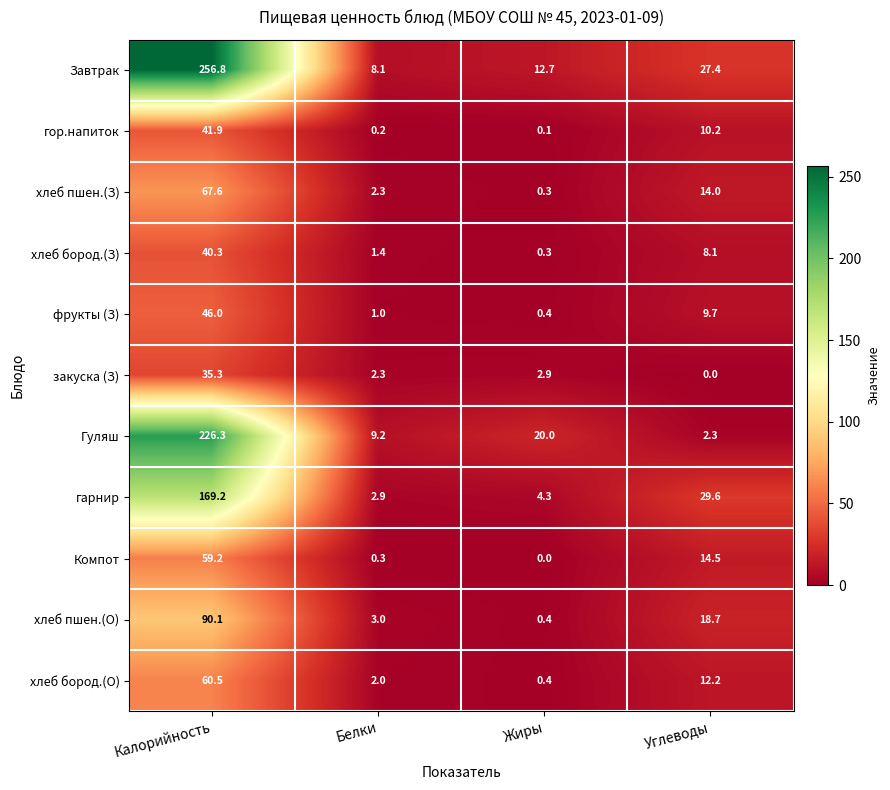

Is the value of гор.напиток at Углеводы greater than the value of гарнир at Жиры?

Yes